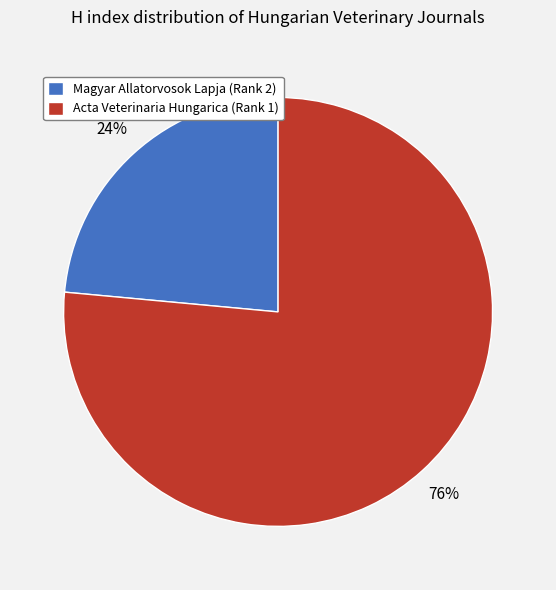

Which has a higher value, Acta Veterinaria Hungarica (Rank 1) or Magyar Allatorvosok Lapja (Rank 2)?

Acta Veterinaria Hungarica (Rank 1)